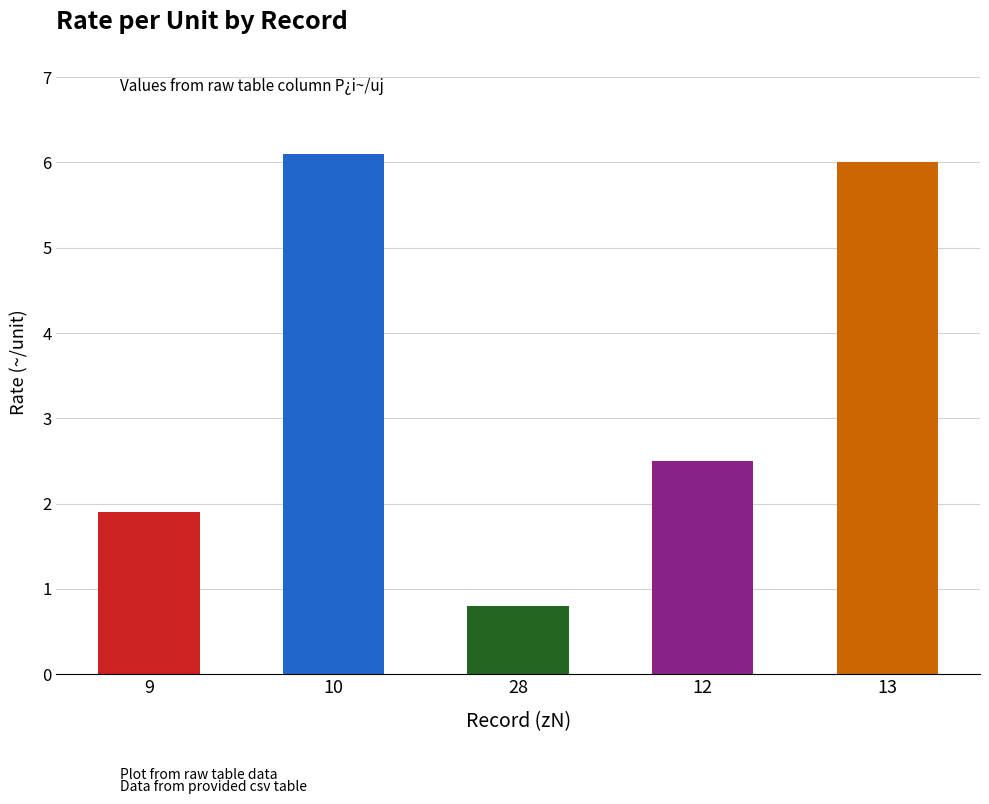

How many categories are shown in the chart?

5